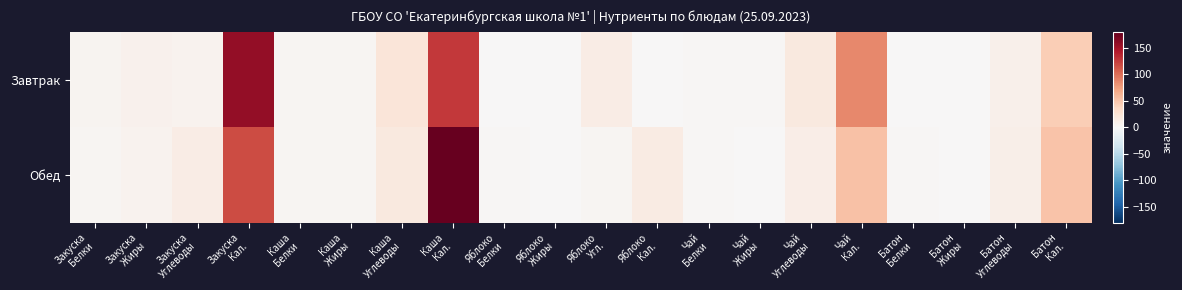

Which series has the widest spread of values?

Обед